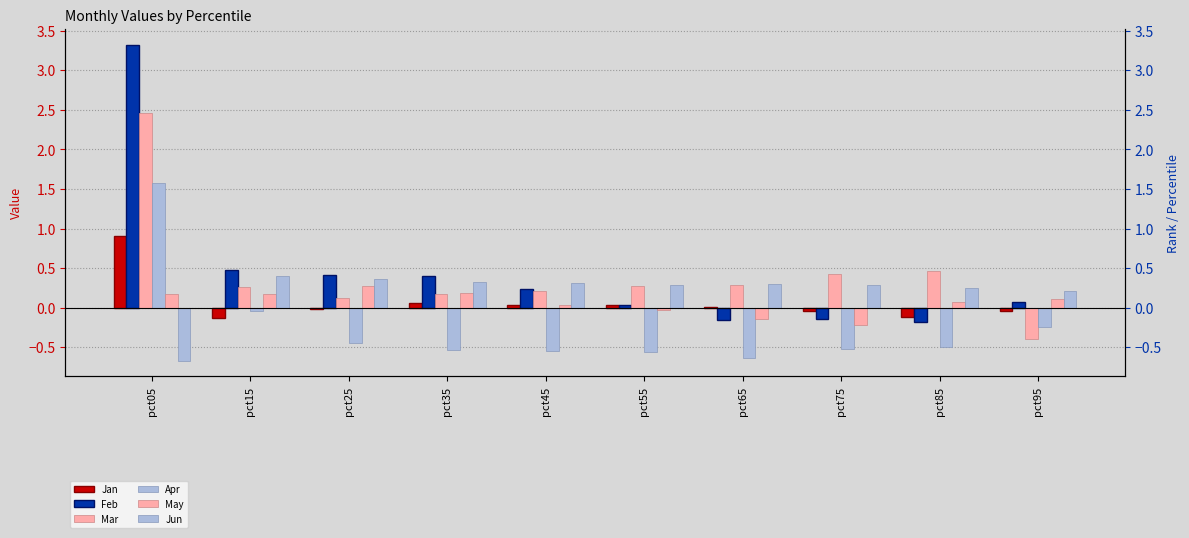

At which label does Jun first exceed 0?

pct15